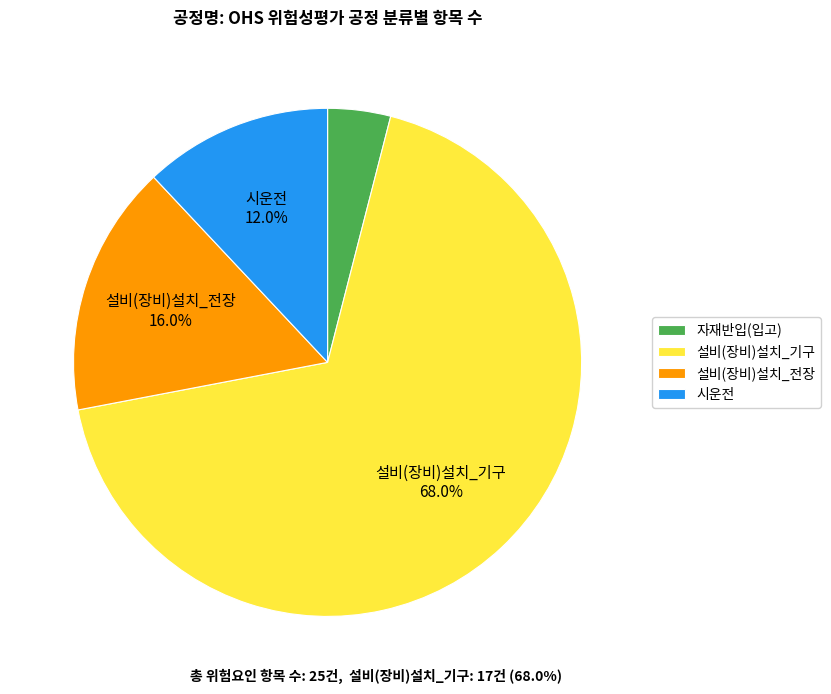

Which slice represents more than half of the pie?

설비(장비)설치_기구